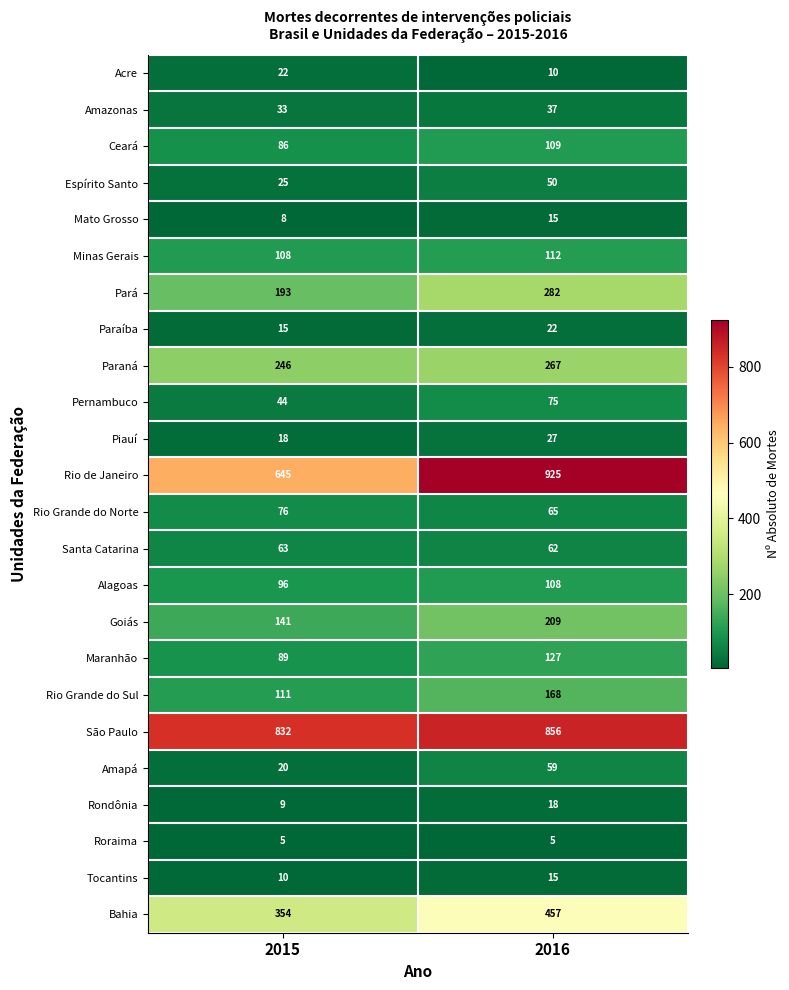

Read the Rondônia value at 2015.

9